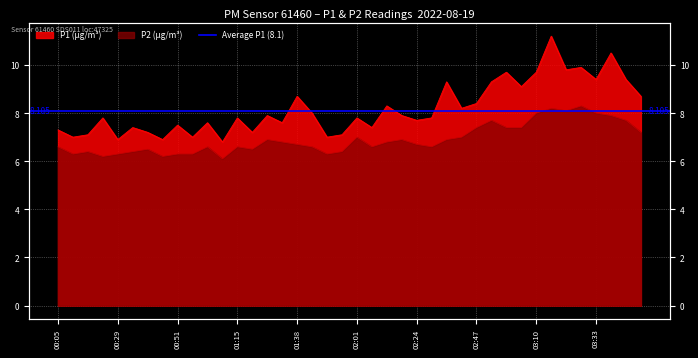

True or false: P2 has more than 1 interior local peaks.

True